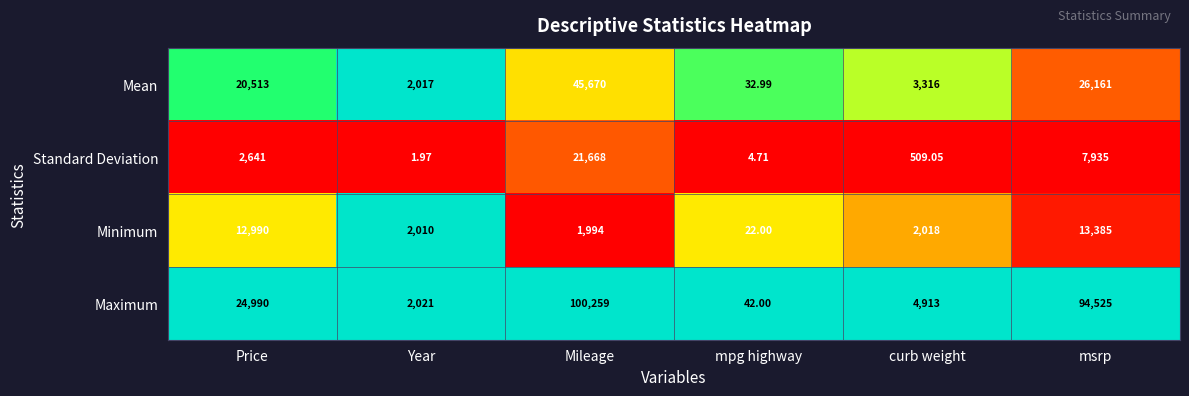

Rank the categories by Standard Deviation value from lowest to highest.

Year, mpg highway, curb weight, Price, msrp, Mileage